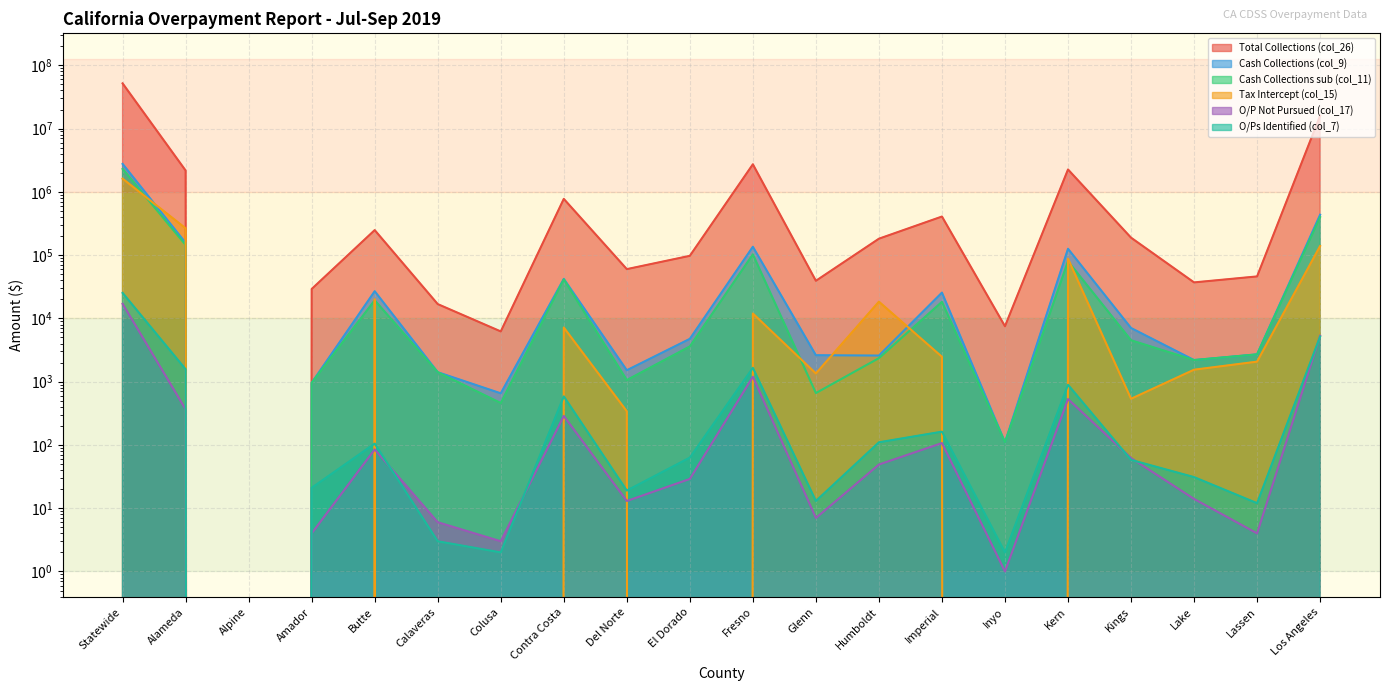

How many data points does each series have?

20